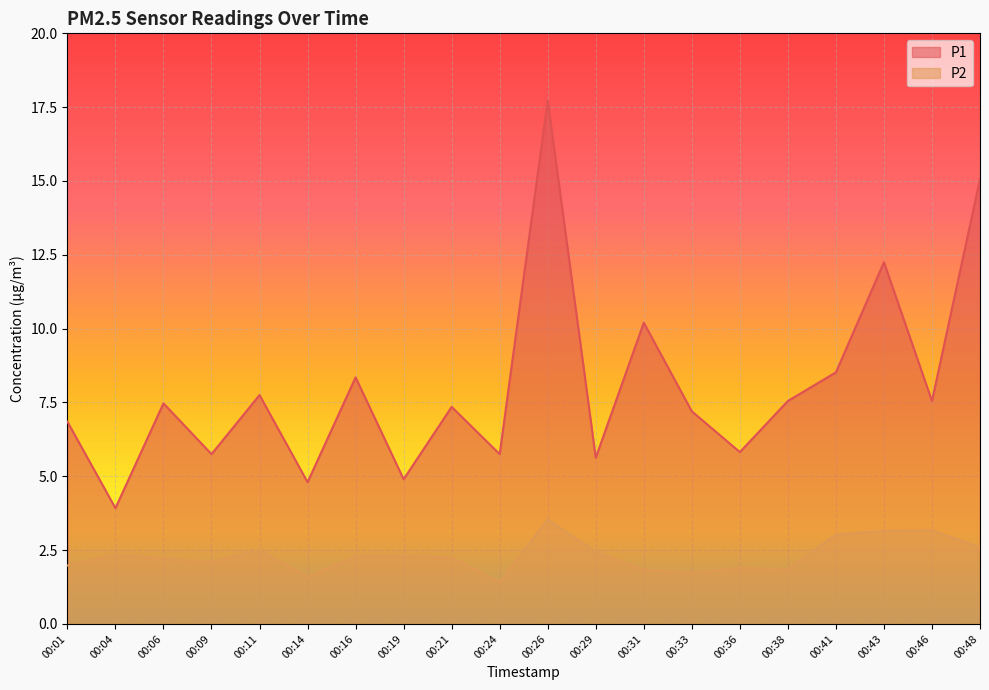

Where is the first local minimum for P1?

00:04